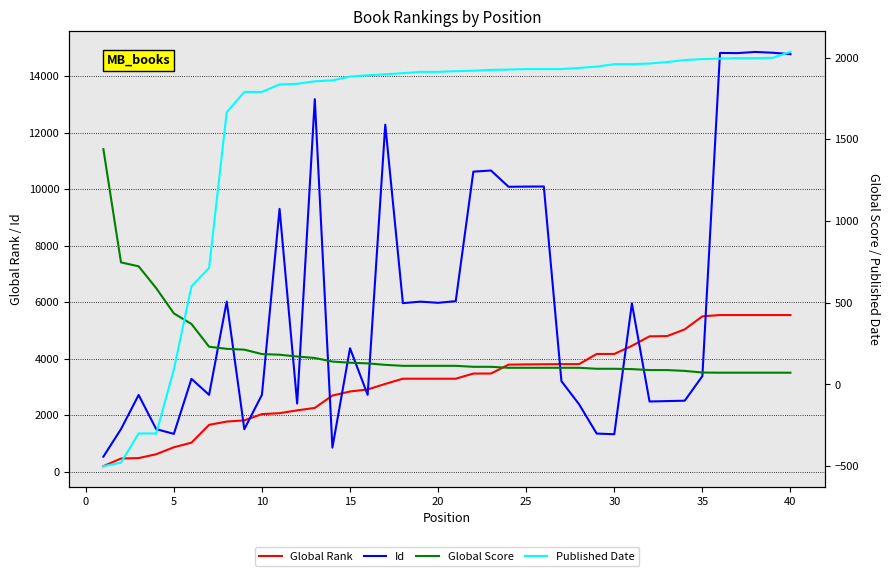

The value of Global Rank at 20 is 3288. True or false?

True